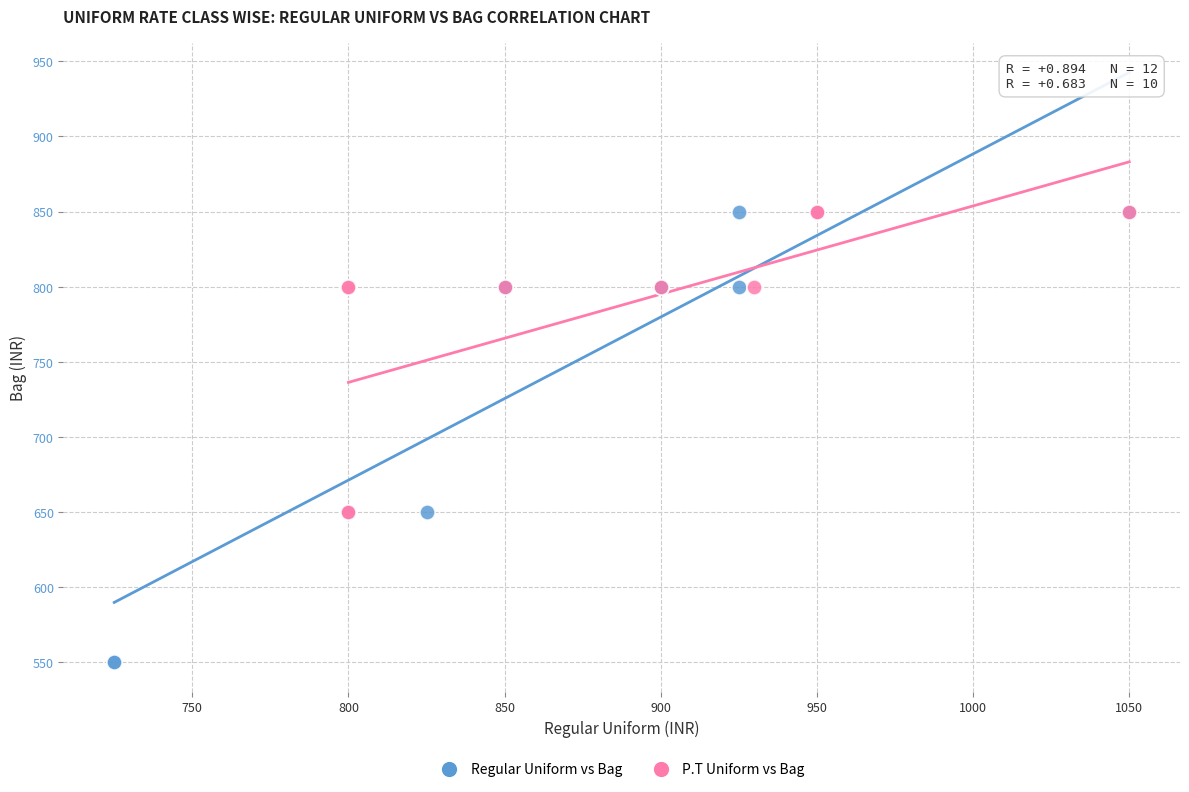

Which series has the widest spread of Y values?

Regular Uniform vs Bag